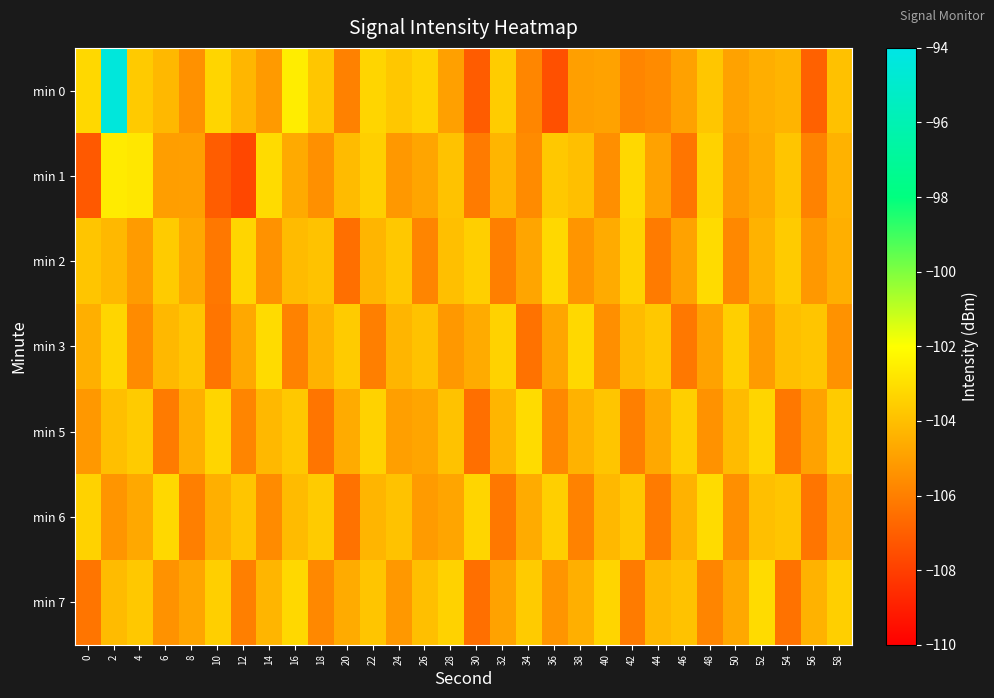

What is the maximum value shown in the chart?

-94.4